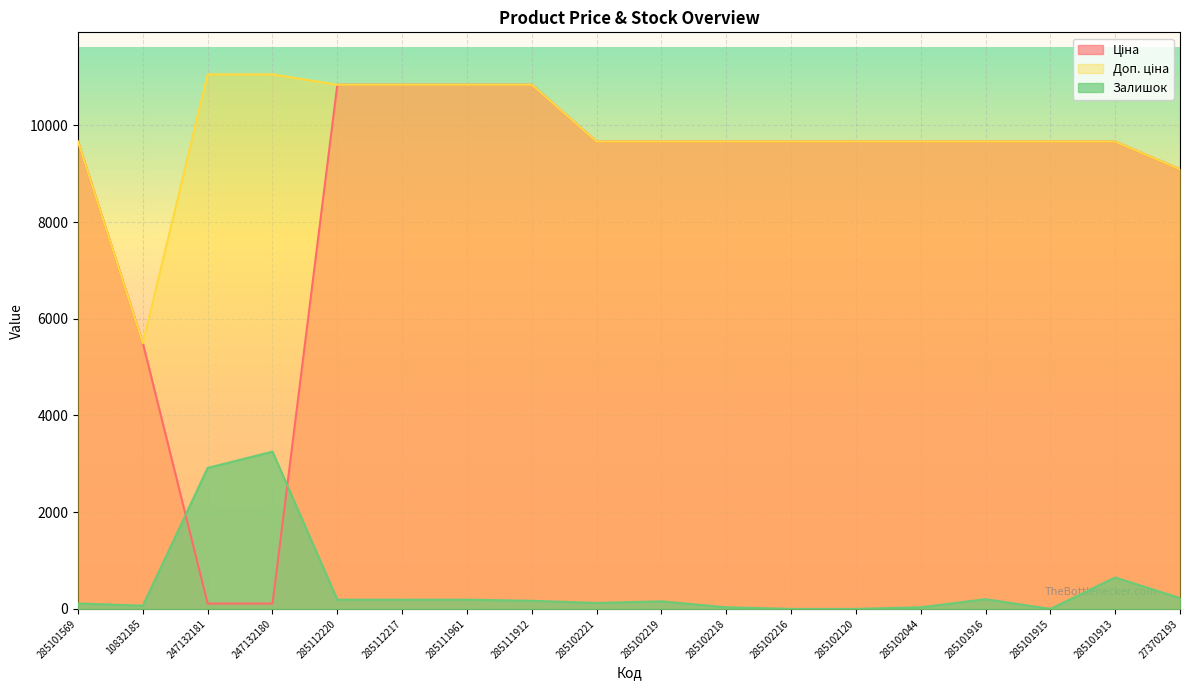

List the series in order of their peak value, highest first.

Доп. ціна, Ціна, Залишок